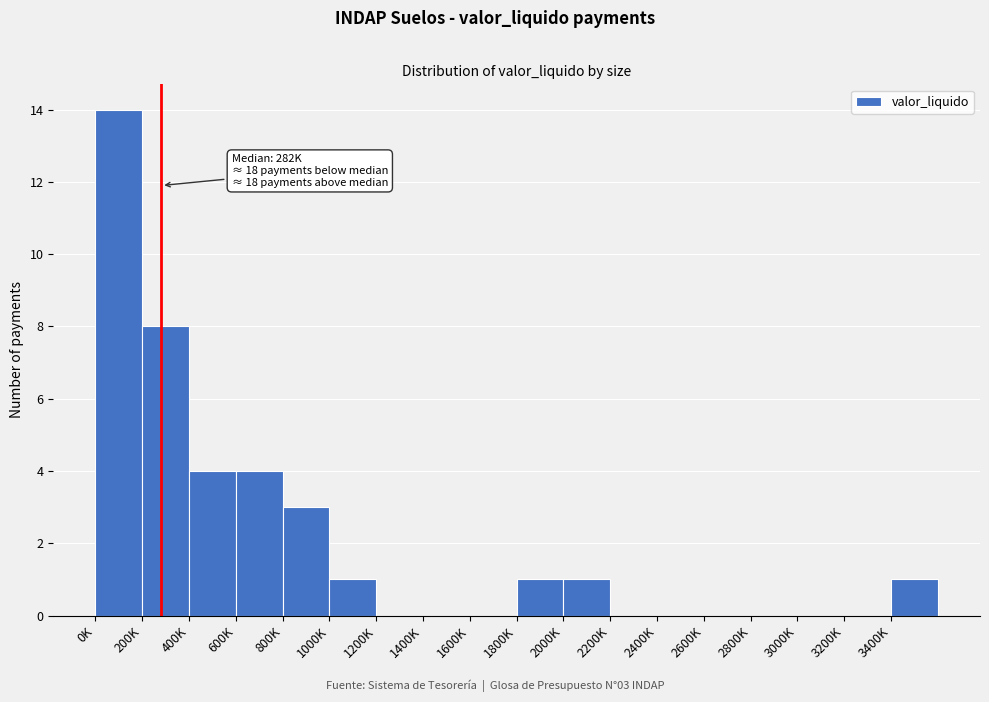

Reading right to left, transcribe all the data shown in this chart.

3400K=1	3200K=0	3000K=0	2800K=0	2600K=0	2400K=0	2200K=0	2000K=1	1800K=1	1600K=0	1400K=0	1200K=0	1000K=1	800K=3	600K=4	400K=4	200K=8	0K=14